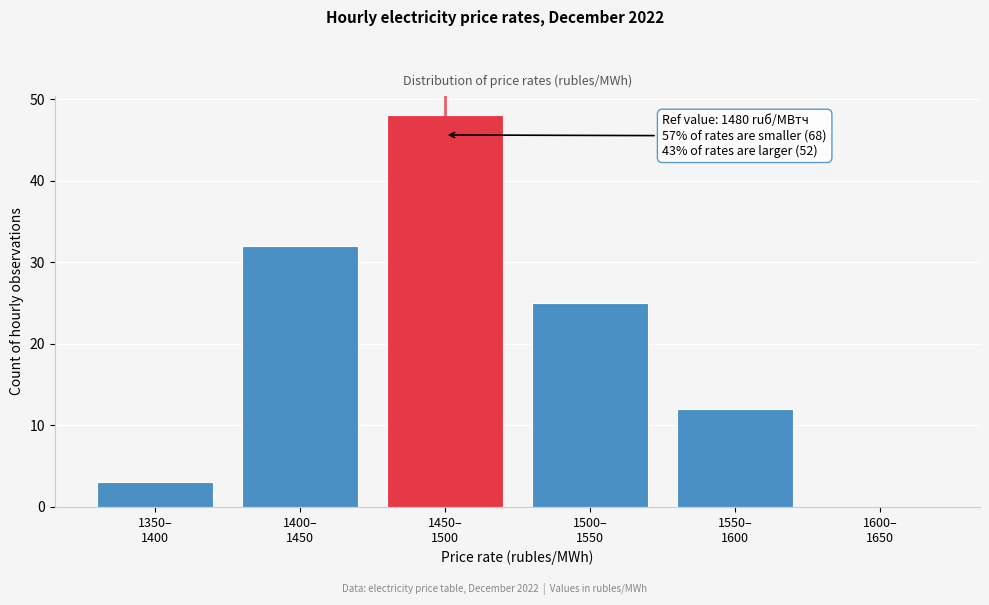

What is the greatest value displayed?

48